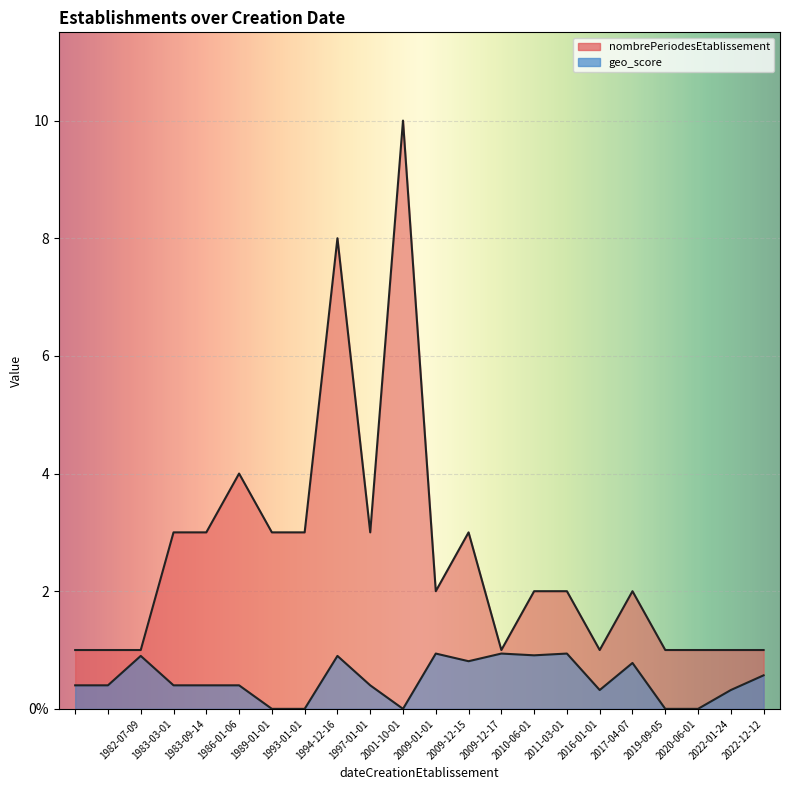

The nombrePeriodesEtablissement series shows 1.0 at 2016-01-01. True or false?

True